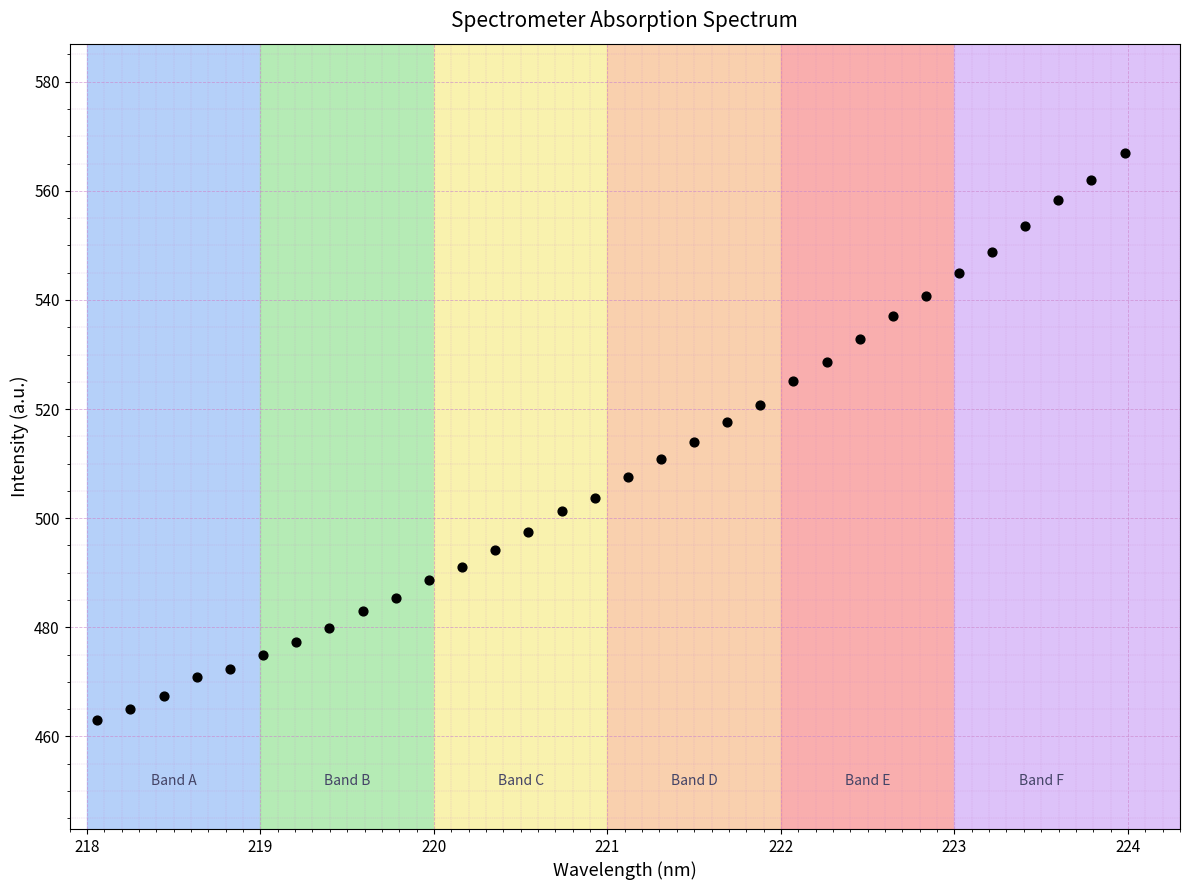

What is the range of Y values (max minus min)?

103.9